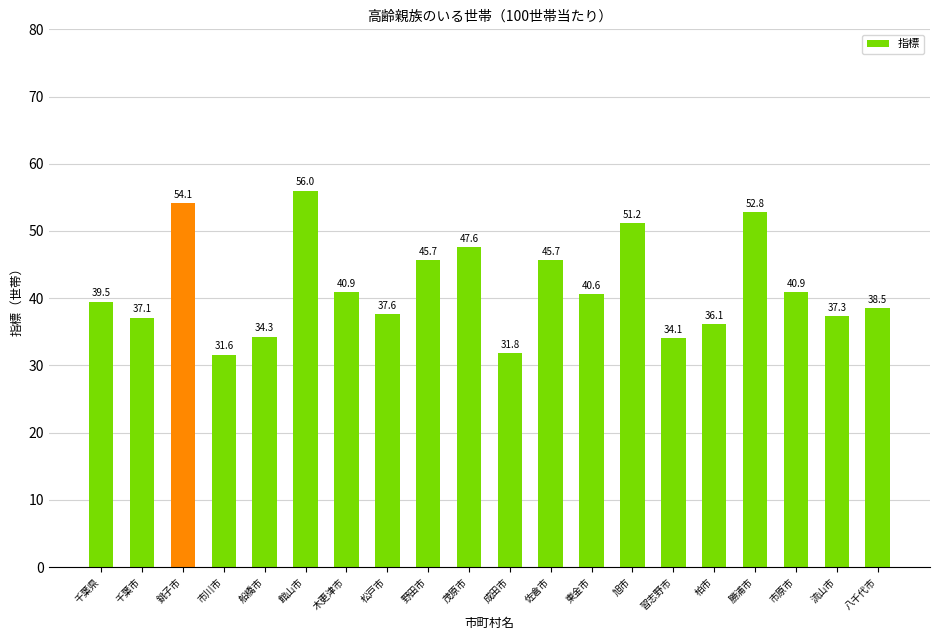

What is the value of the 16th bar from the left?

36.1